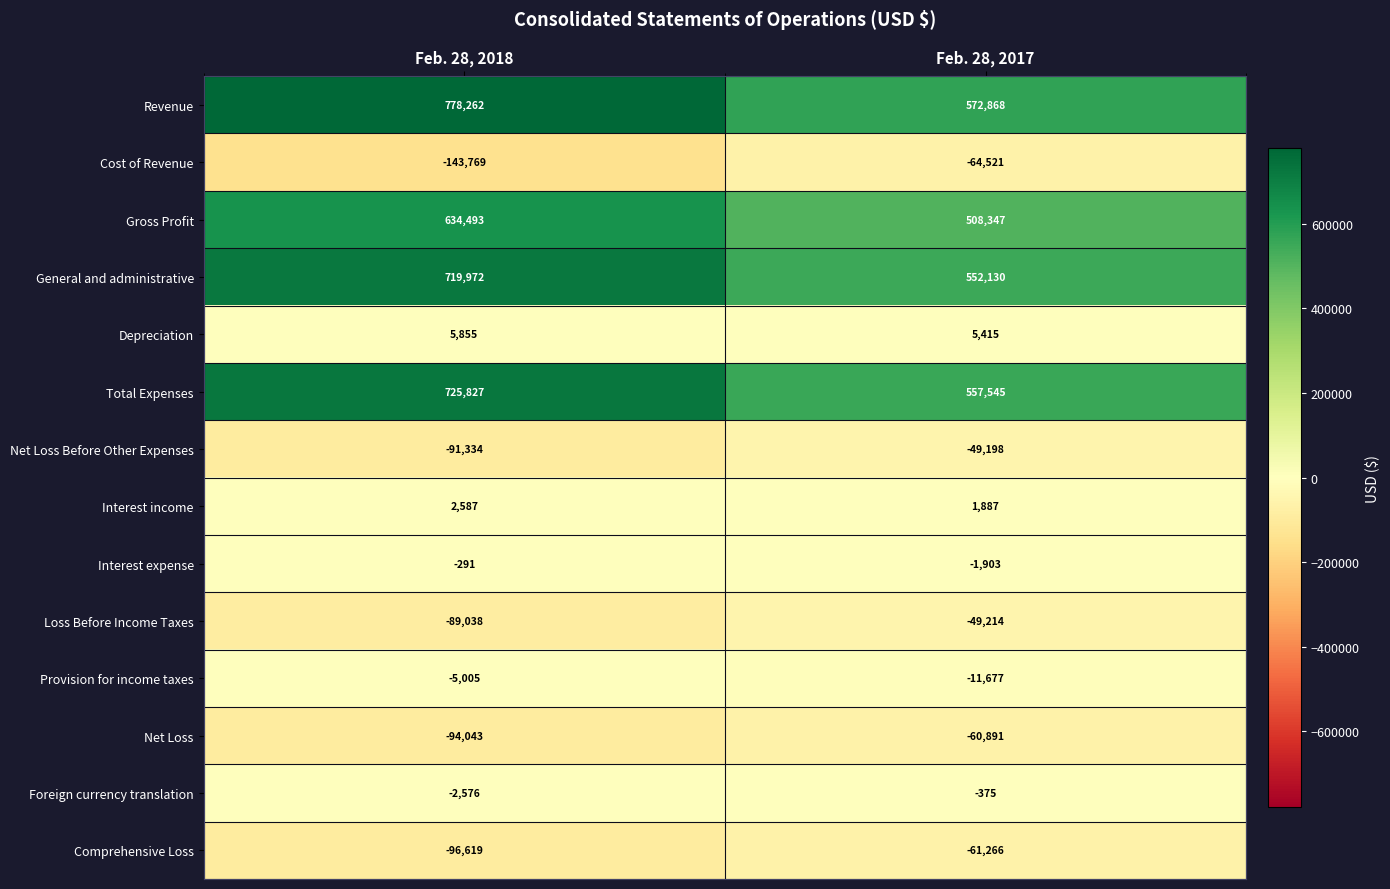

Which series has the largest total across all categories?

Revenue